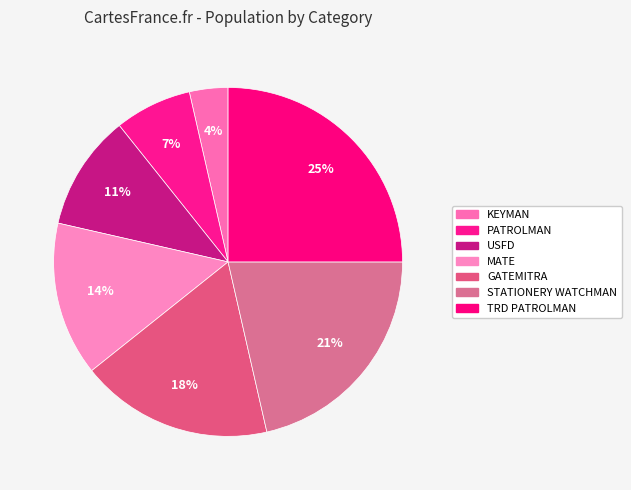

To the nearest percent, what is the combined percentage of PATROLMAN and TRD PATROLMAN?

32%